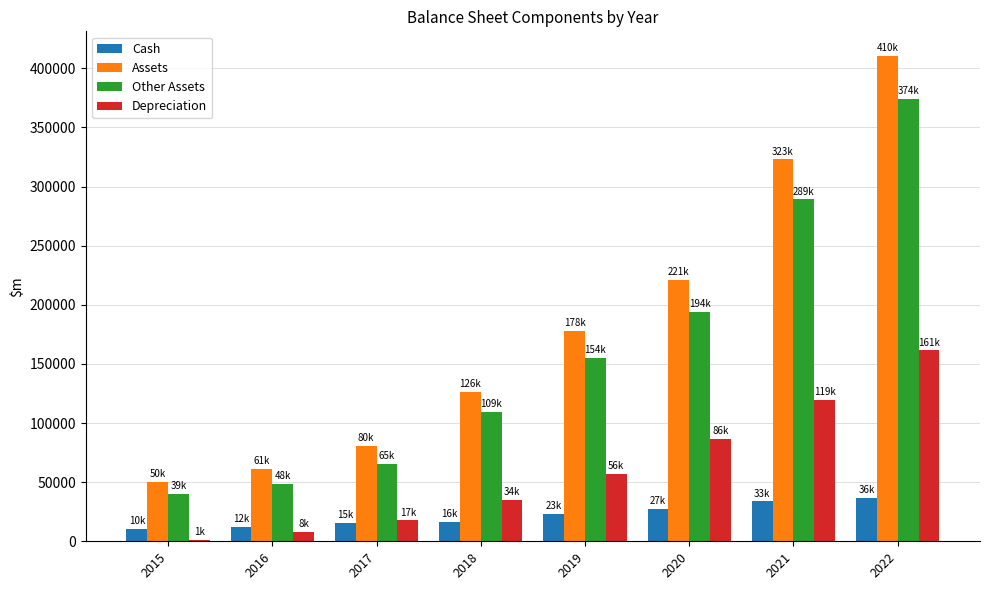

The Cash series shows 36393 at 2022. True or false?

True